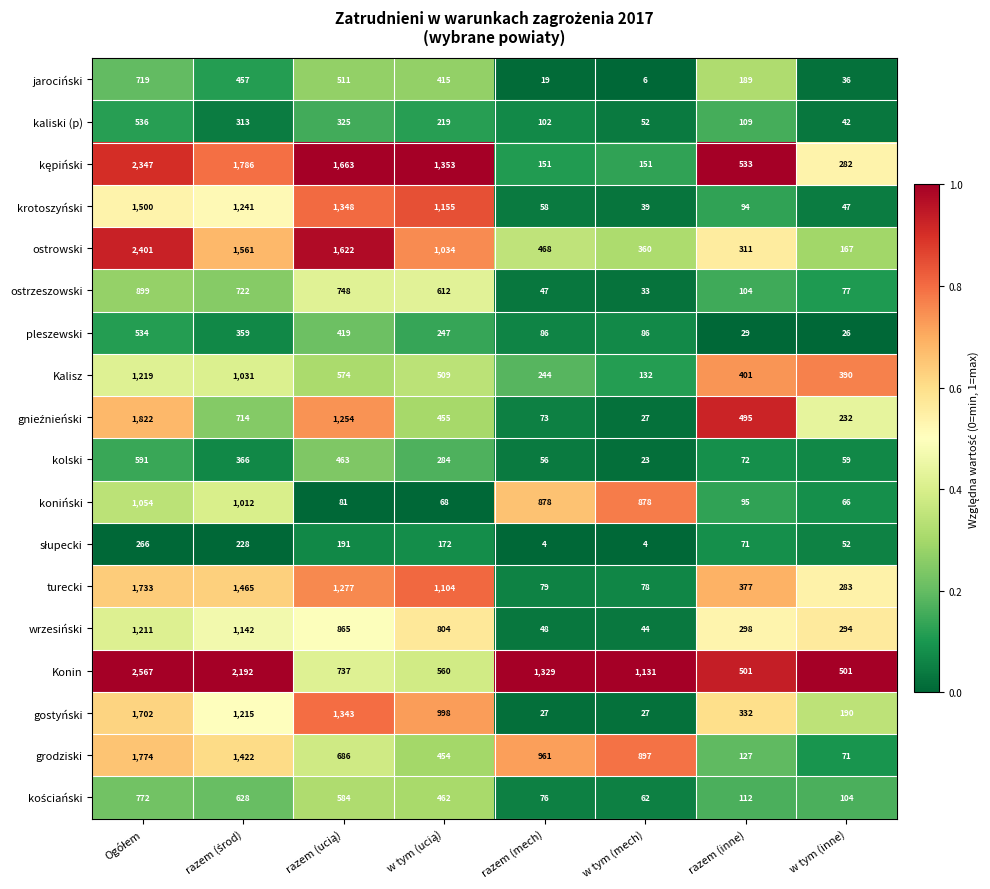

What is the total value across all series at w tym (inne)?

2919